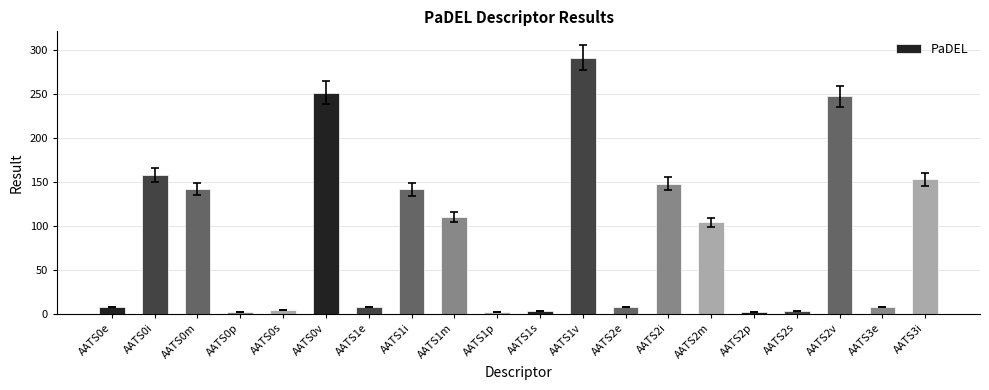

Between AATS1s and AATS2m, which is larger?

AATS2m